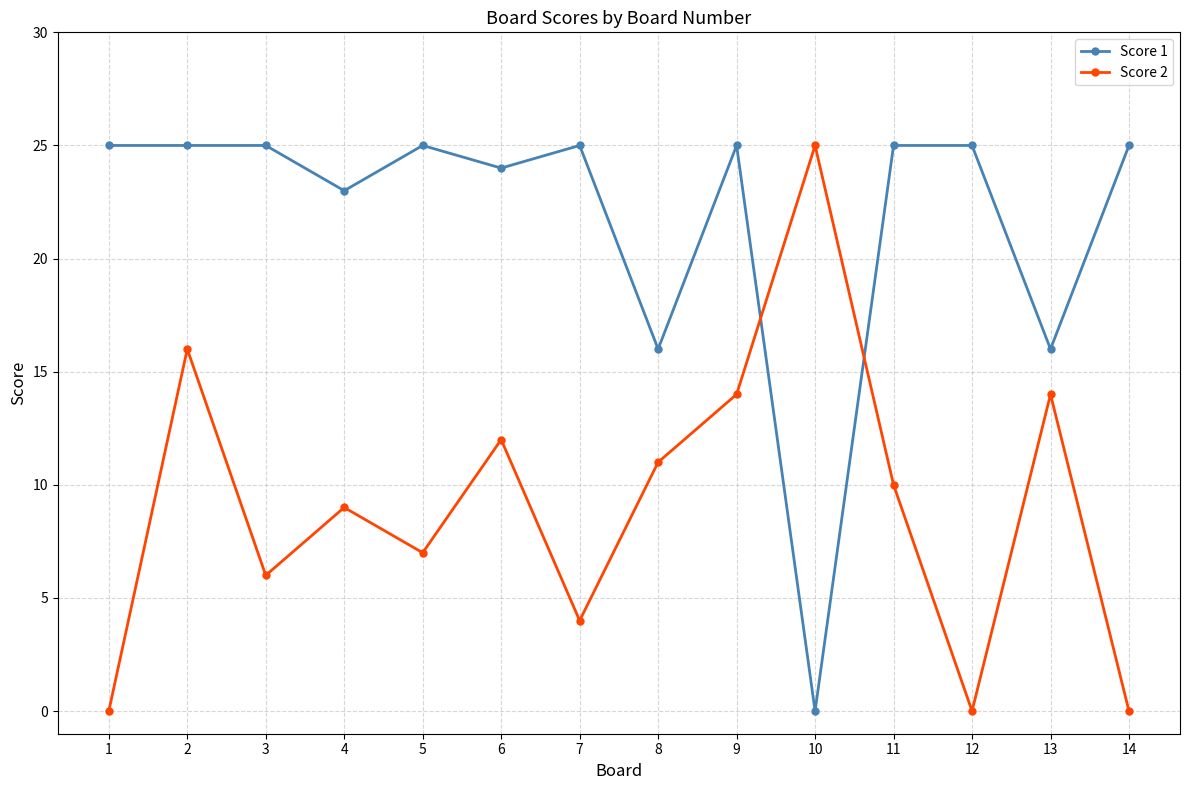

At 10, list the series in order from largest to smallest.

Score 2, Score 1